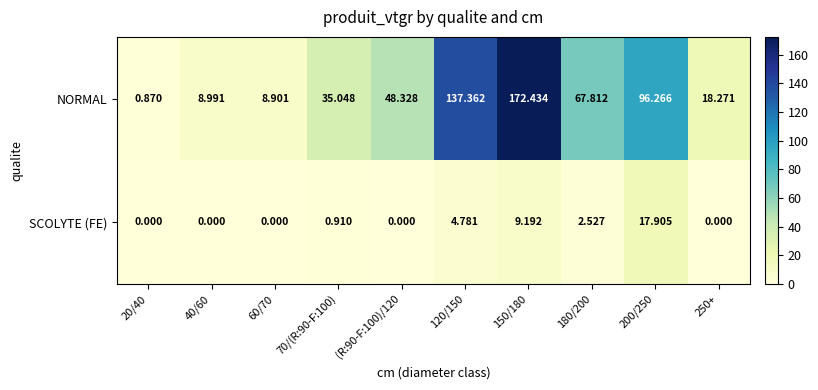

Between 20/40 and 40/60, which series saw the biggest shift?

NORMAL